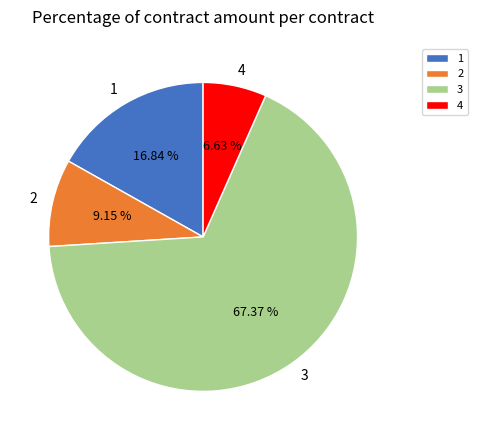

What percentage do 2 and 1 together represent?

26.0%